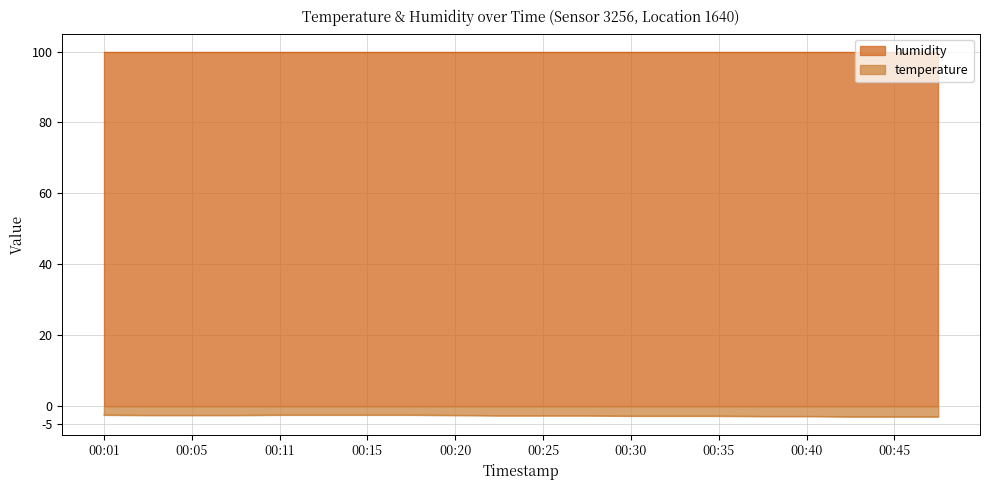

List the labels in order of value, smallest first.

00:43, 00:45, 00:48, 00:38, 00:40, 00:30, 00:33, 00:35, 00:23, 00:25, 00:28, 00:03, 00:05, 00:08, 00:20, 00:01, 00:11, 00:13, 00:15, 00:18